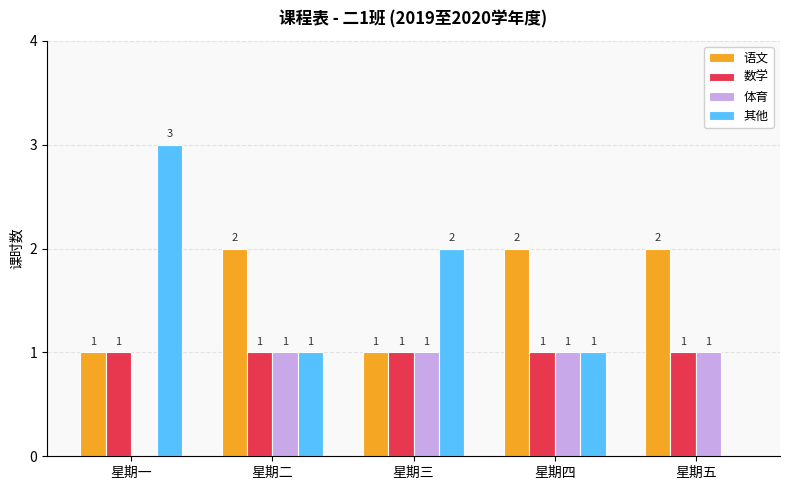

What is the sum of all 体育 values?

4